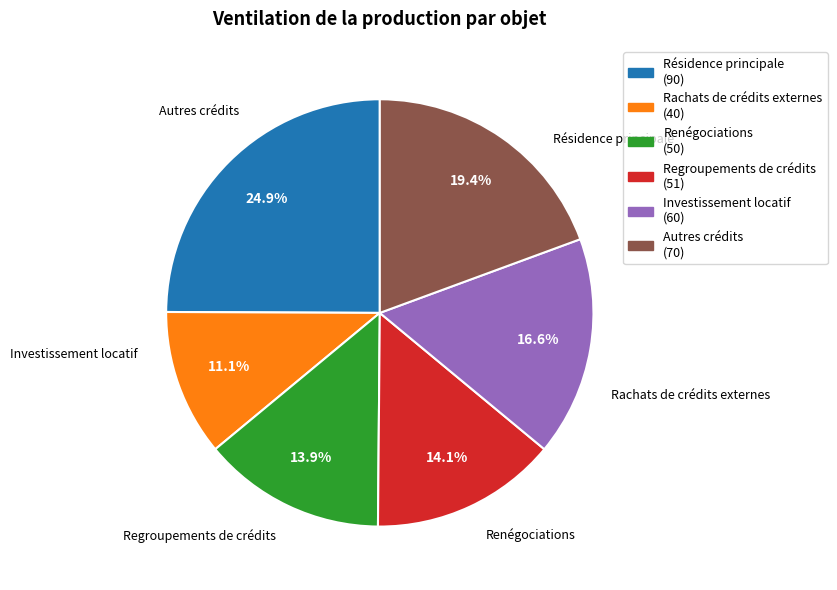

True or false: Rachats de crédits externes accounts for 11% of the total.

True